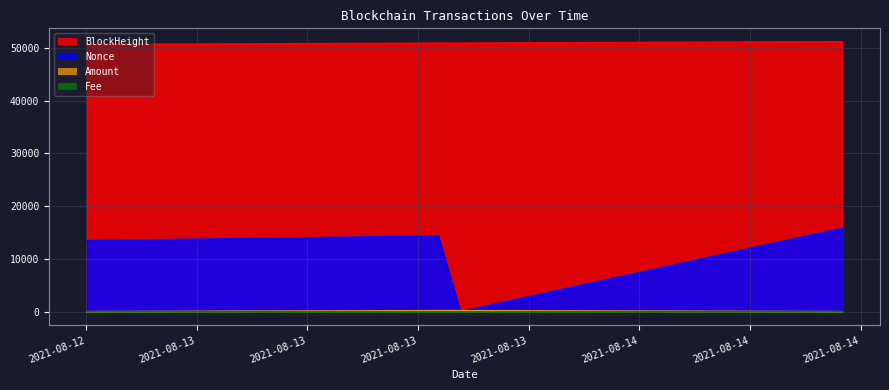

Which has a higher value, 2021-08-12 18:03:00 or 2021-08-13 14:18:00?

2021-08-13 14:18:00